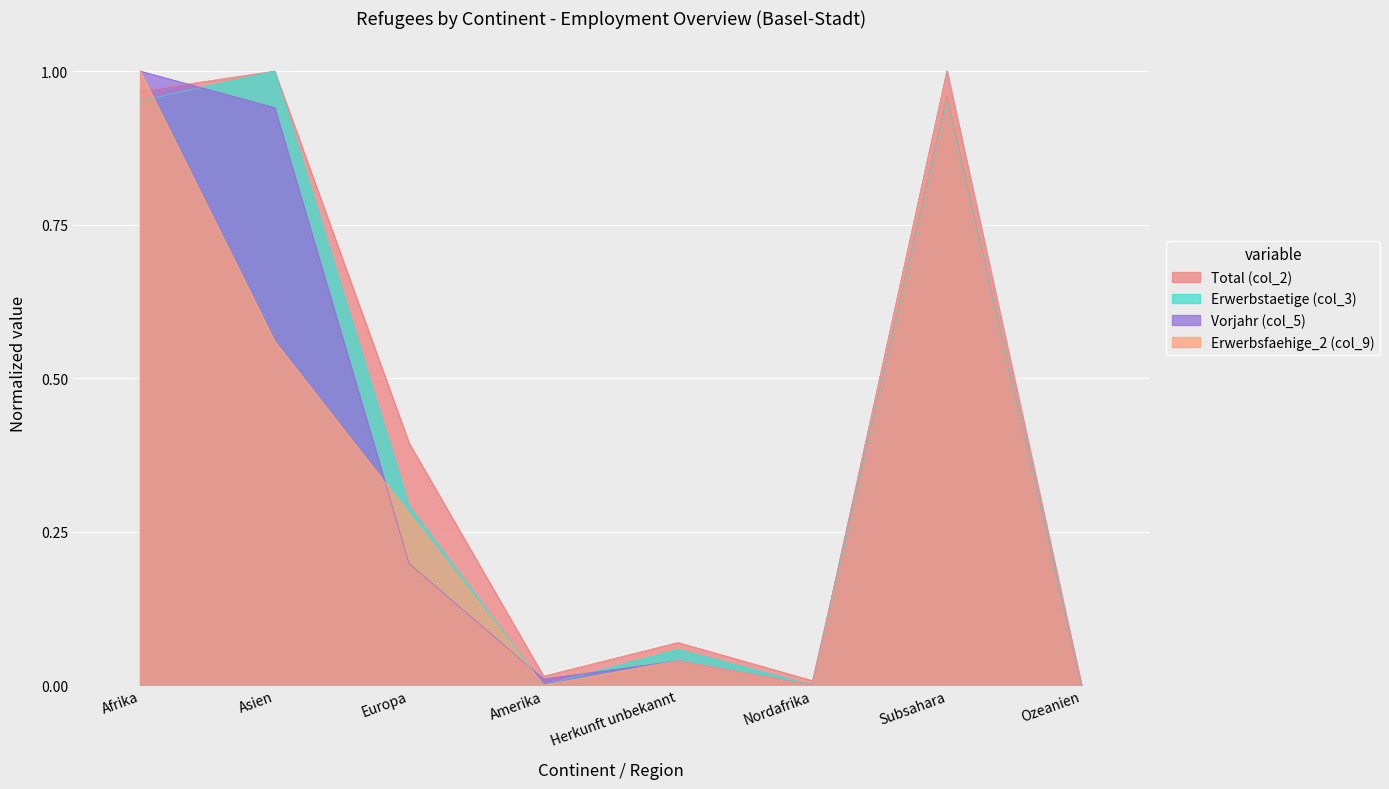

At how many categories does at least one series exceed 0?

7